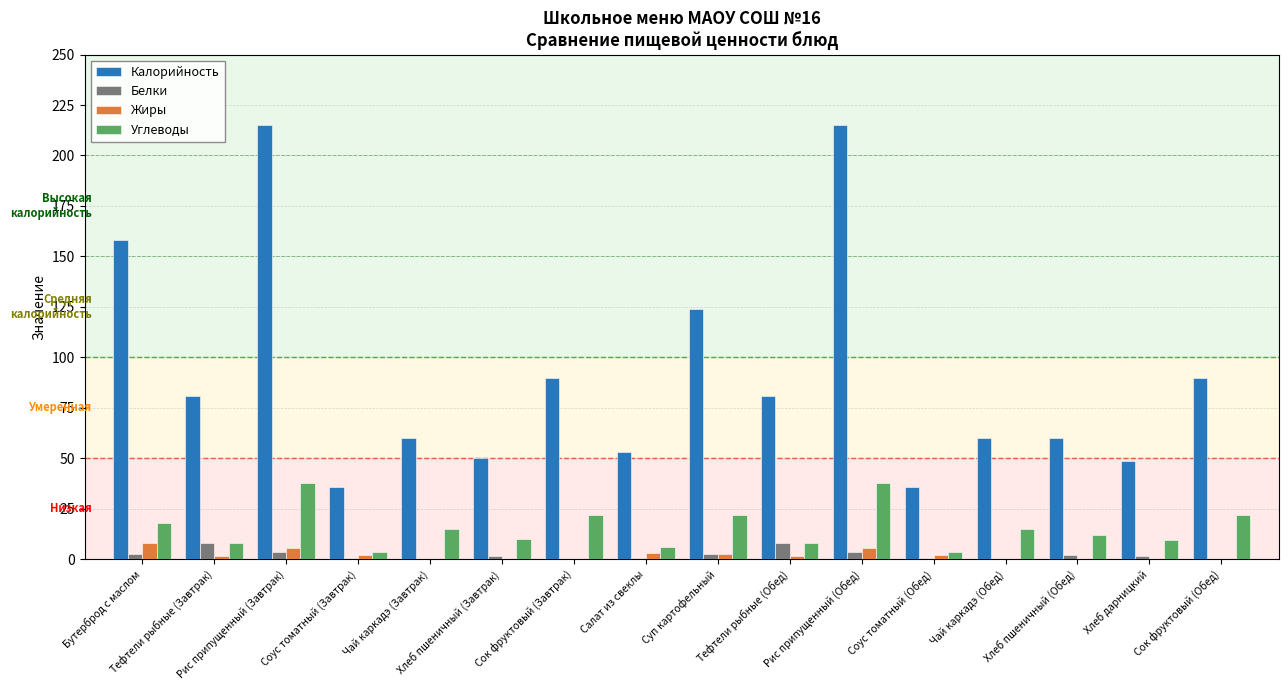

How many categories are shown in the chart?

16